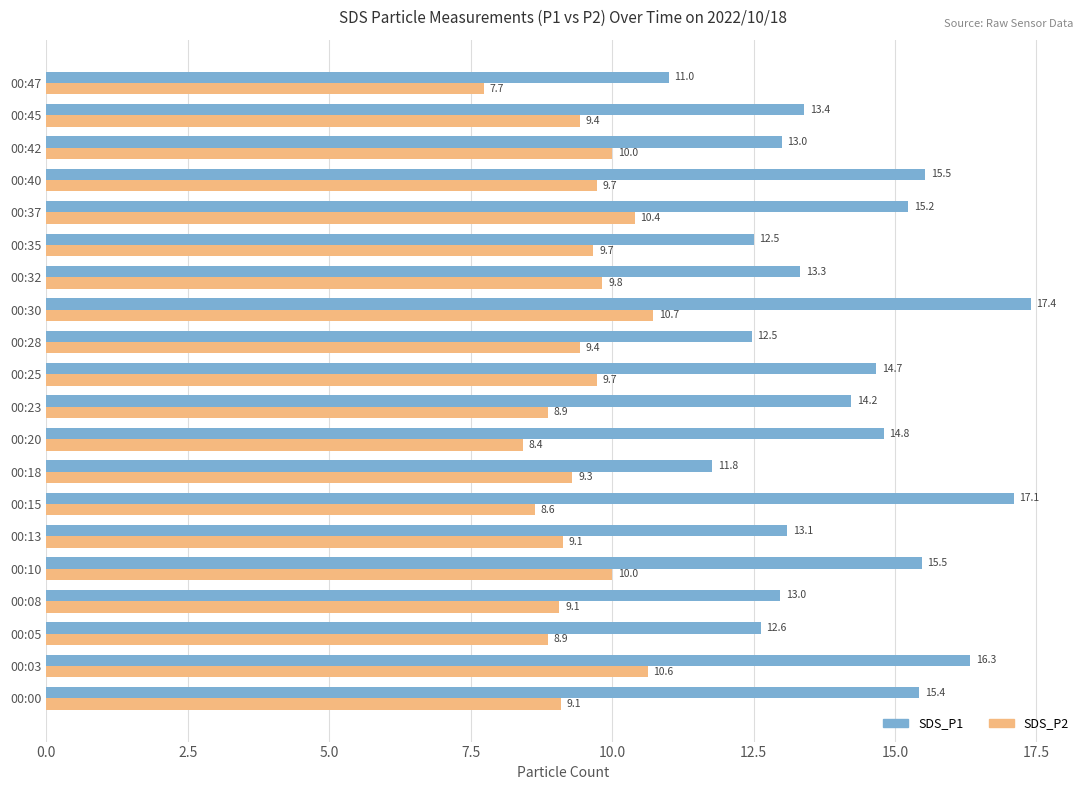

Rank the series by their maximum value, from highest to lowest.

SDS_P1, SDS_P2